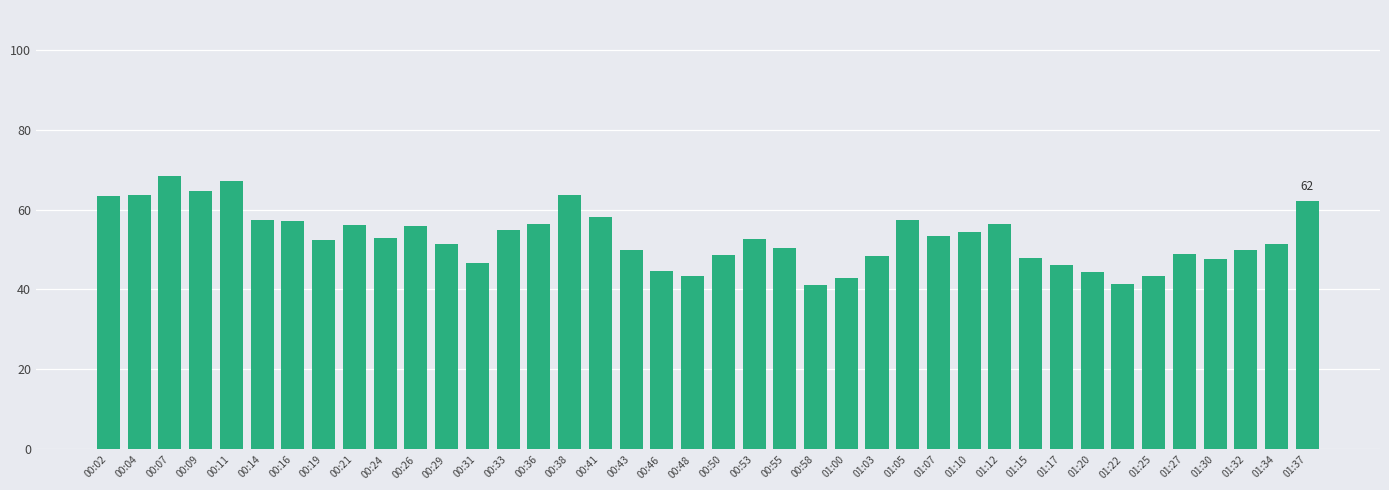

What is the label of the 40th bar from the right?

00:02